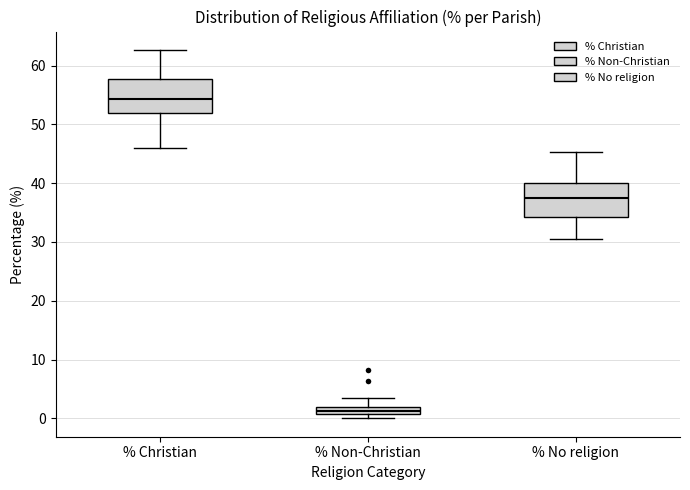

Which box's median line is the lowest?

% Non-Christian